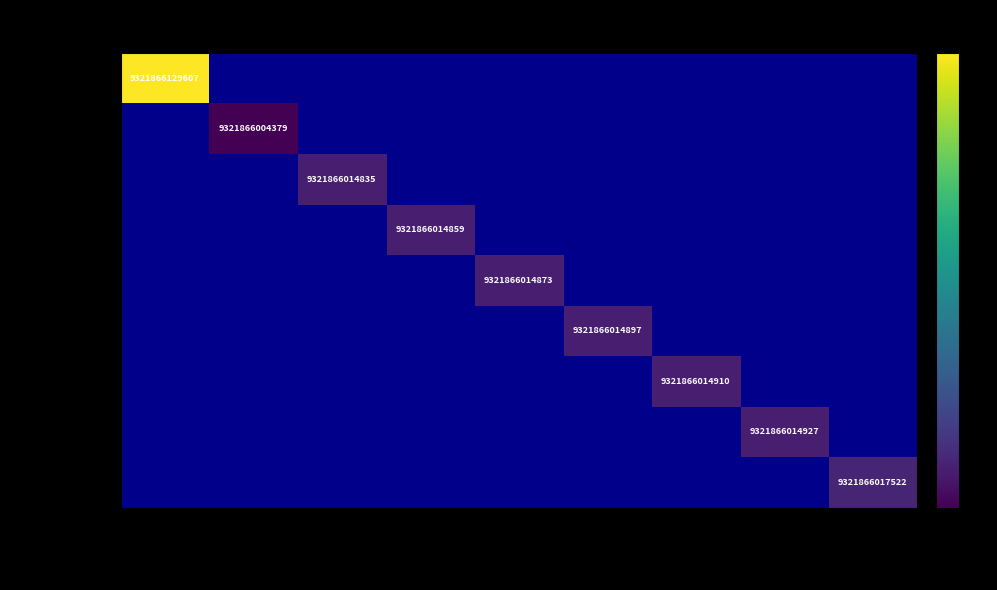

Which category has the highest value in the RIDERROCKY12 series?

EU36 / UK3